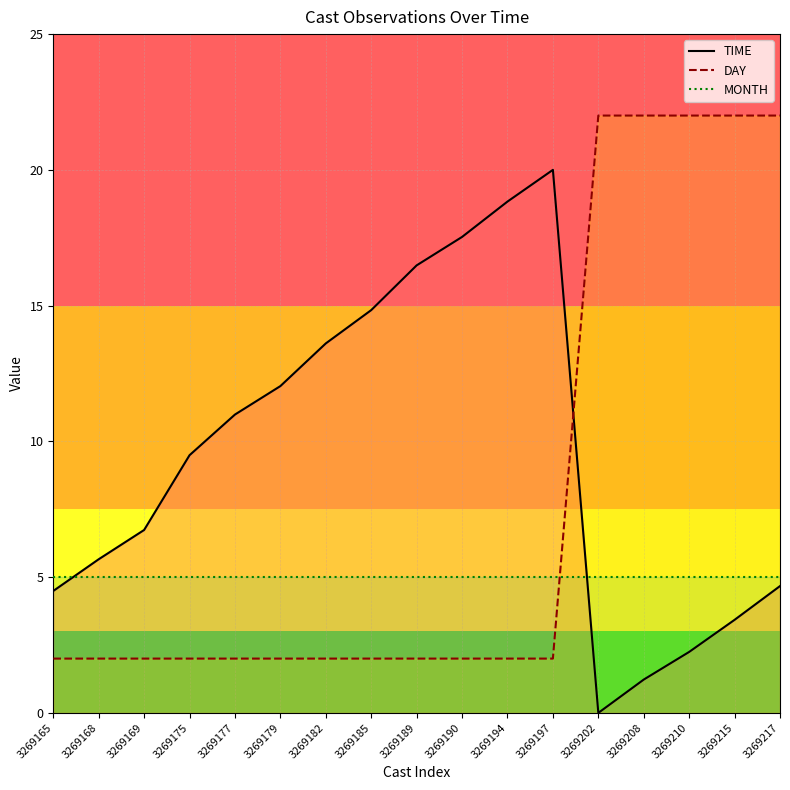

At how many categories does at least one series exceed 16?

9